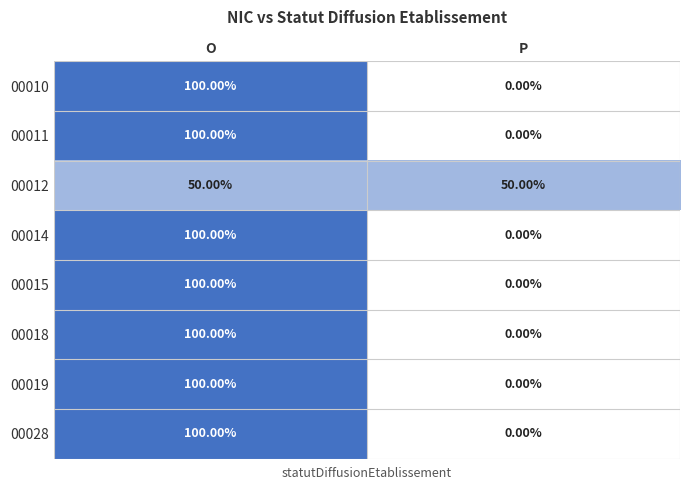

What is the spread (max minus min) of values at P?

50